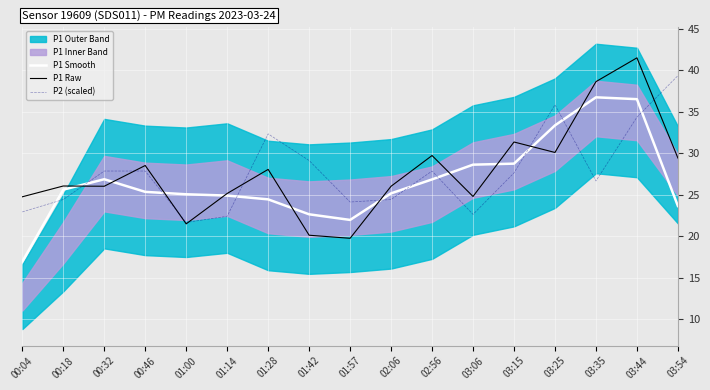

Rank the series by their maximum value, from highest to lowest.

P1 Raw, P2 (scaled), P1 Smooth